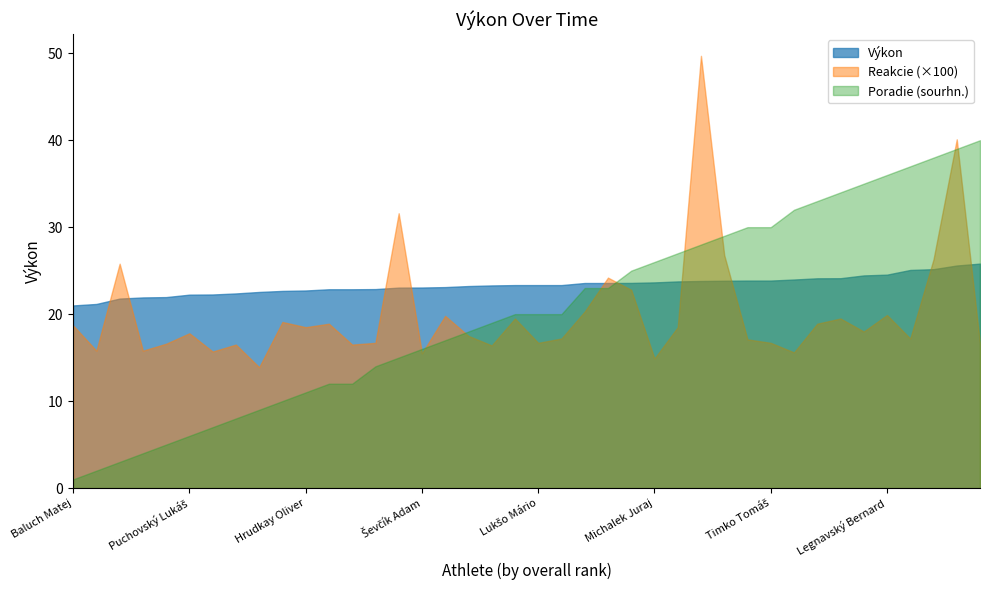

True or false: Reakcie has a value of 0.3 at Svoreň Jakub Anton.

True